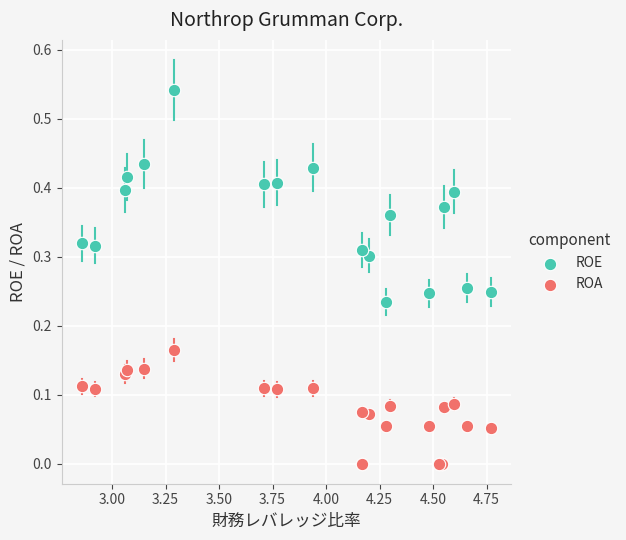

Which series has the widest spread of Y values?

ROE